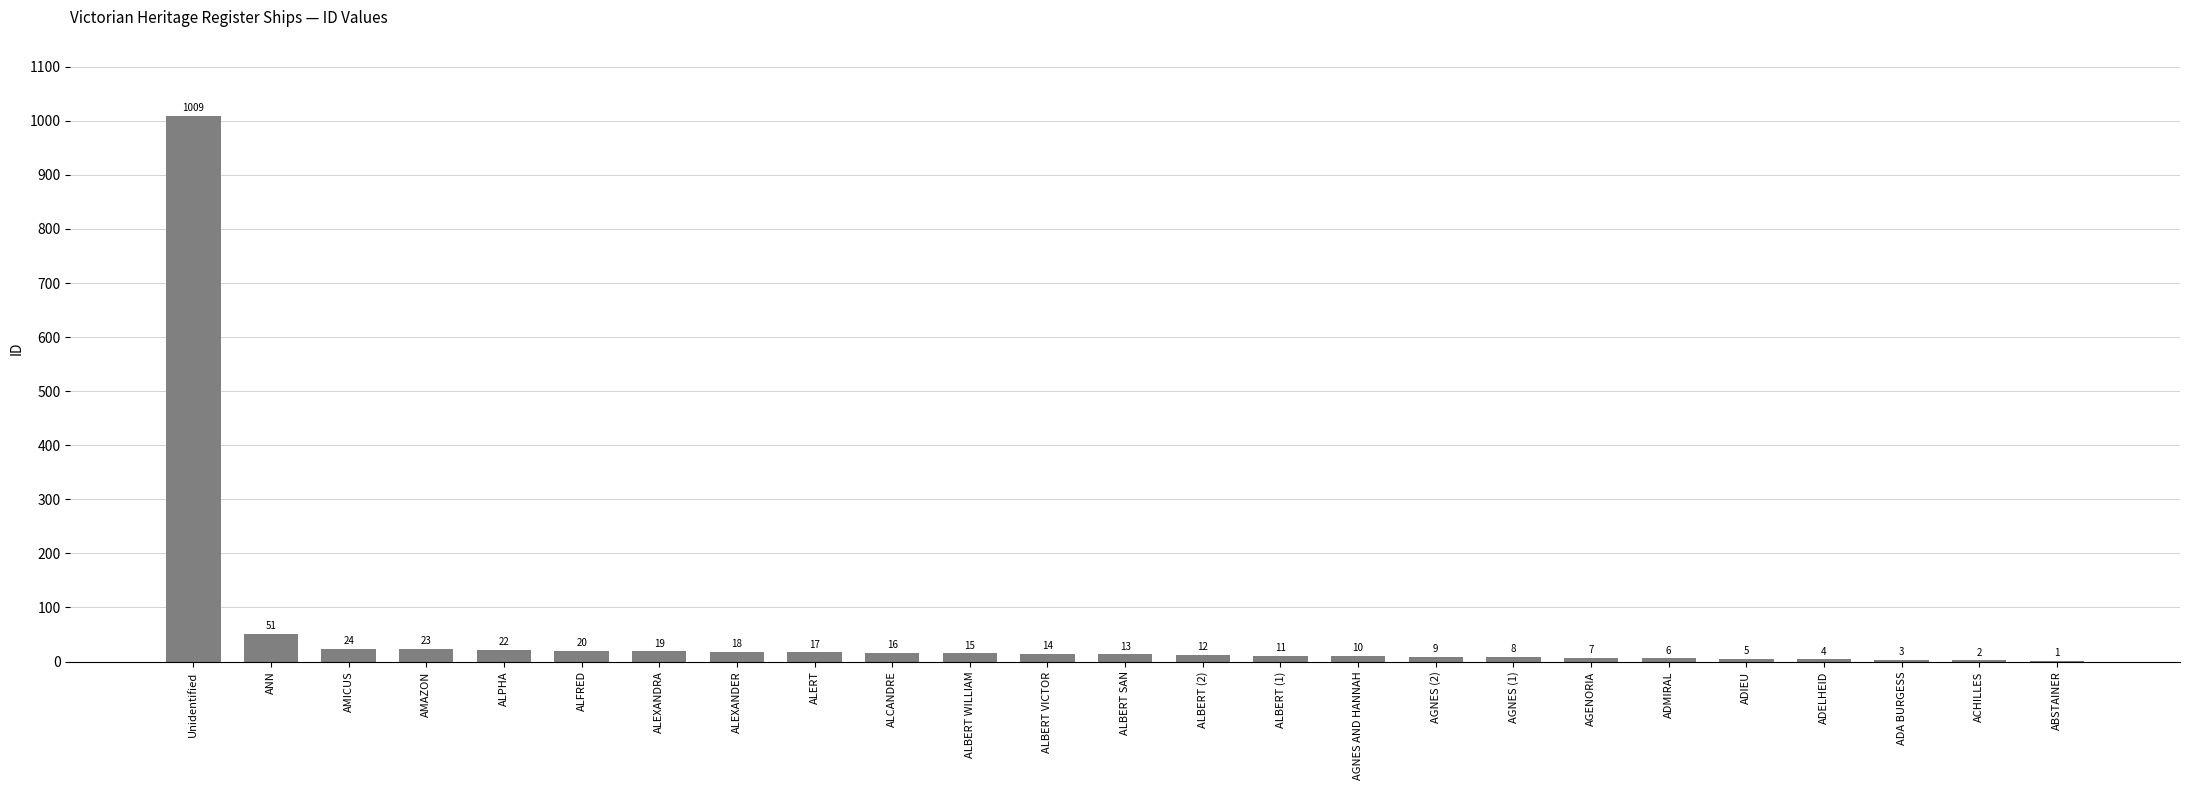

Reading right to left, what are all the values shown in this chart?

ABSTAINER=1	ACHILLES=2	ADA BURGESS=3	ADELHEID=4	ADIEU=5	ADMIRAL=6	AGENORIA=7	AGNES (1)=8	AGNES (2)=9	AGNES AND HANNAH=10	ALBERT (1)=11	ALBERT (2)=12	ALBERT SAN=13	ALBERT VICTOR=14	ALBERT WILLIAM=15	ALCANDRE=16	ALERT=17	ALEXANDER=18	ALEXANDRA=19	ALFRED=20	ALPHA=22	AMAZON=23	AMICUS=24	ANN=51	Unidentified=1009